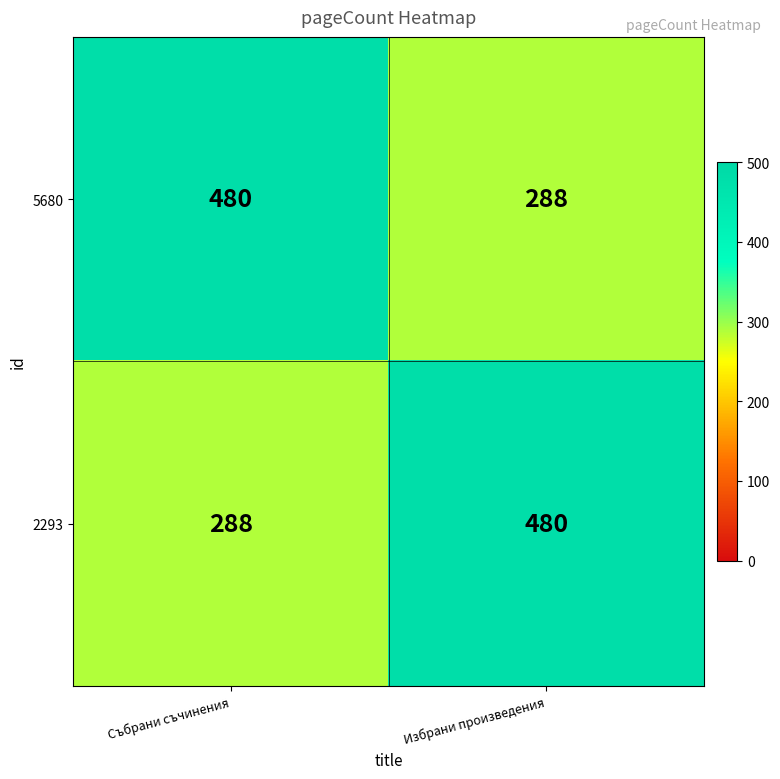

True or false: 5680 has a value of 288 at Избрани произведения.

True